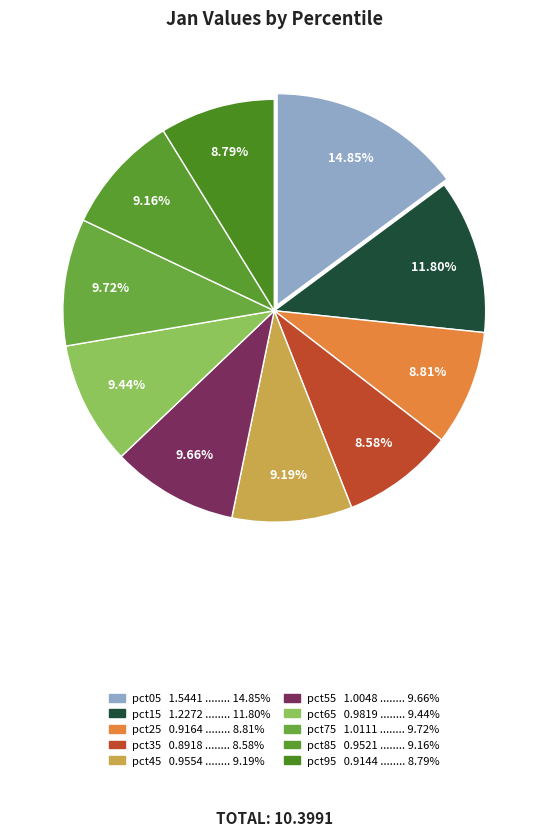

What is the total percentage of pct35 and pct55?

18.2%